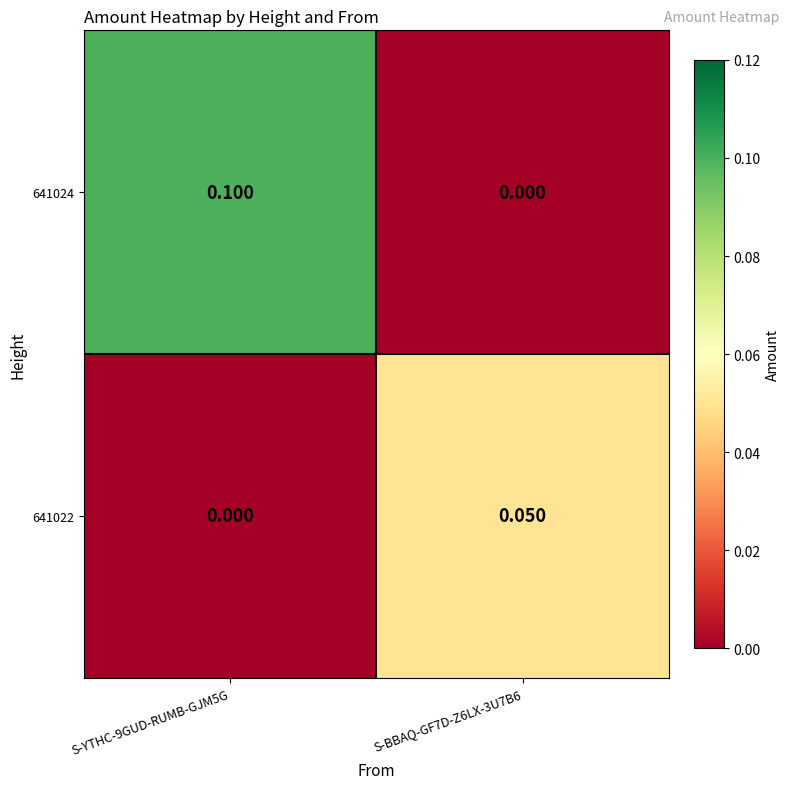

Which series has the widest spread of values?

641024